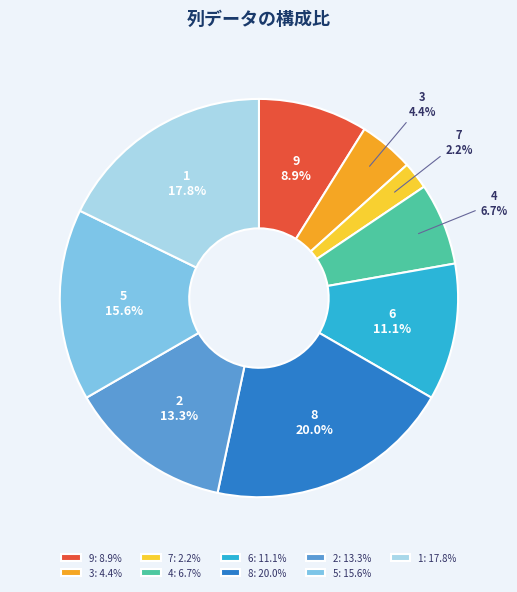

To the nearest percent, what is the difference between the largest and smallest slice percentages?

18%